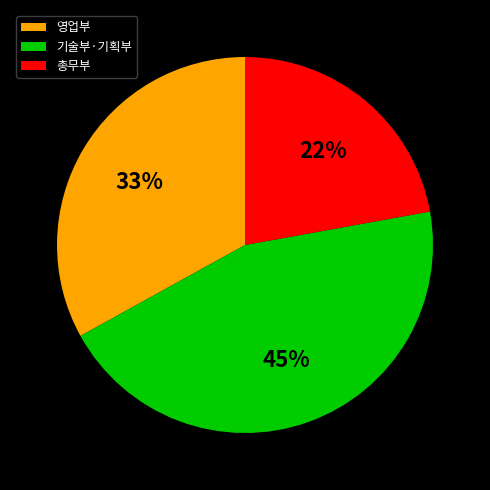

Count the number of slices in the pie.

3